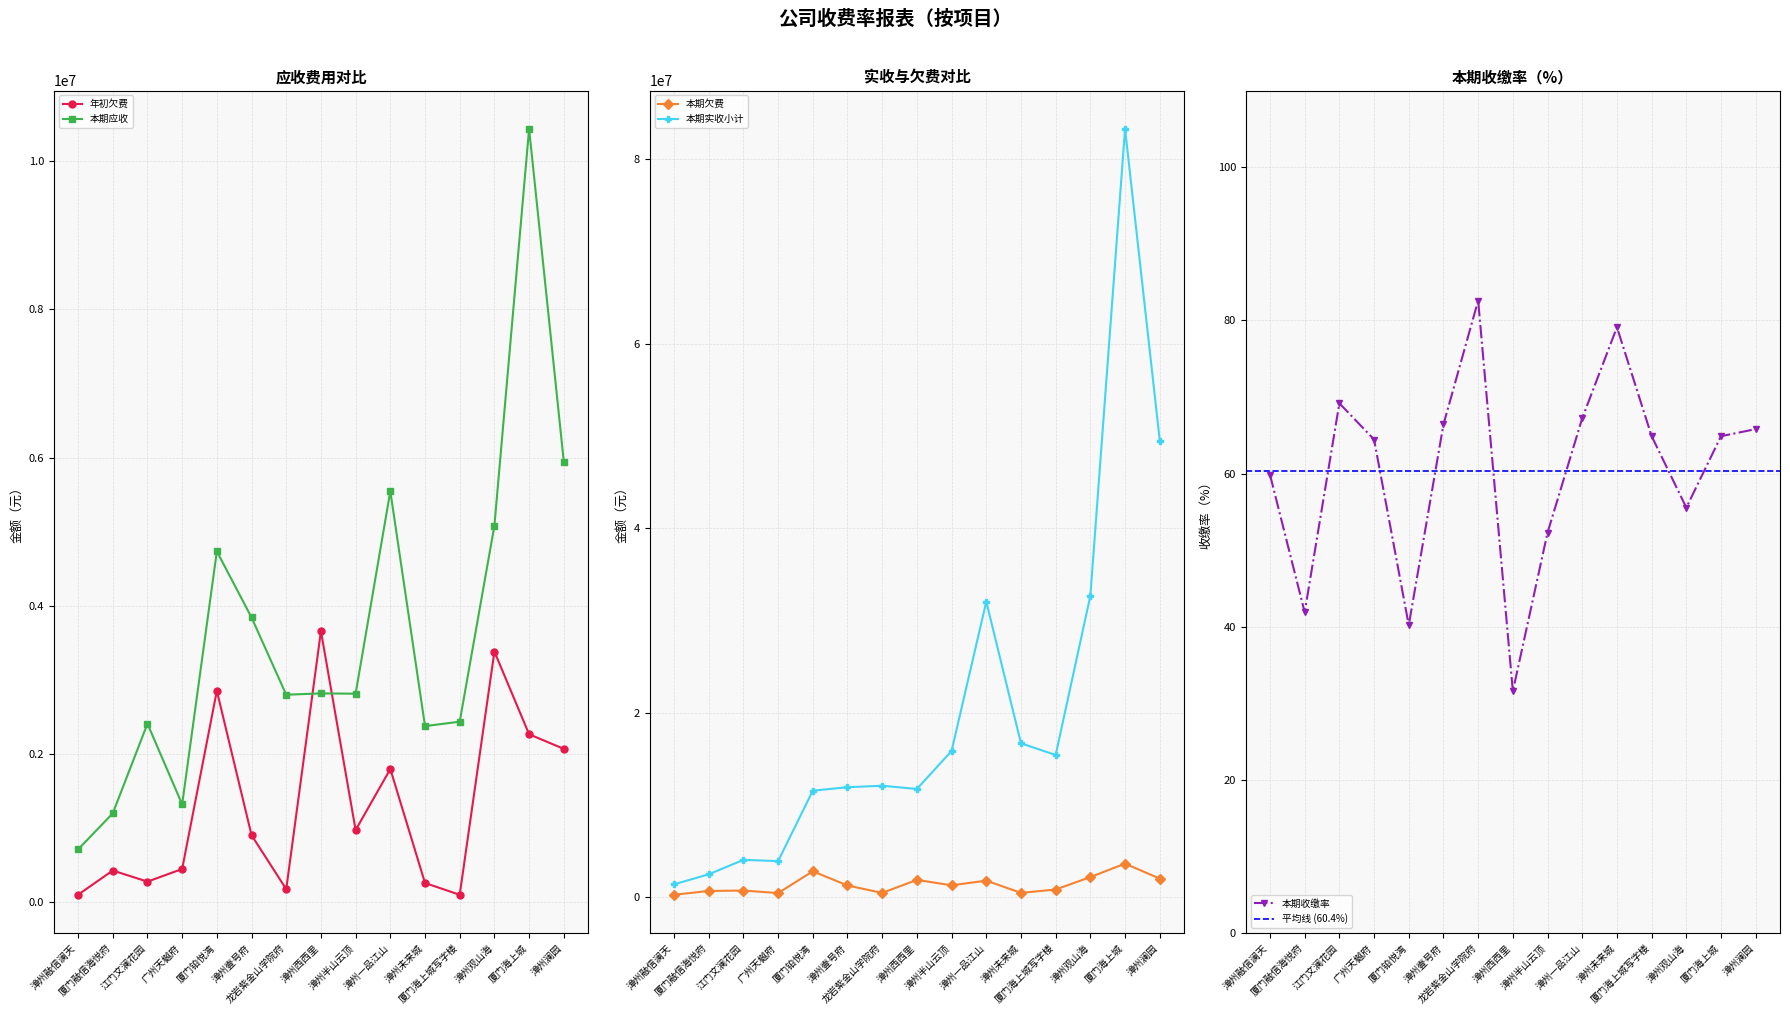

Is it true that 本期欠费 equals 1309725.0 at 漳州半山云顶?

True